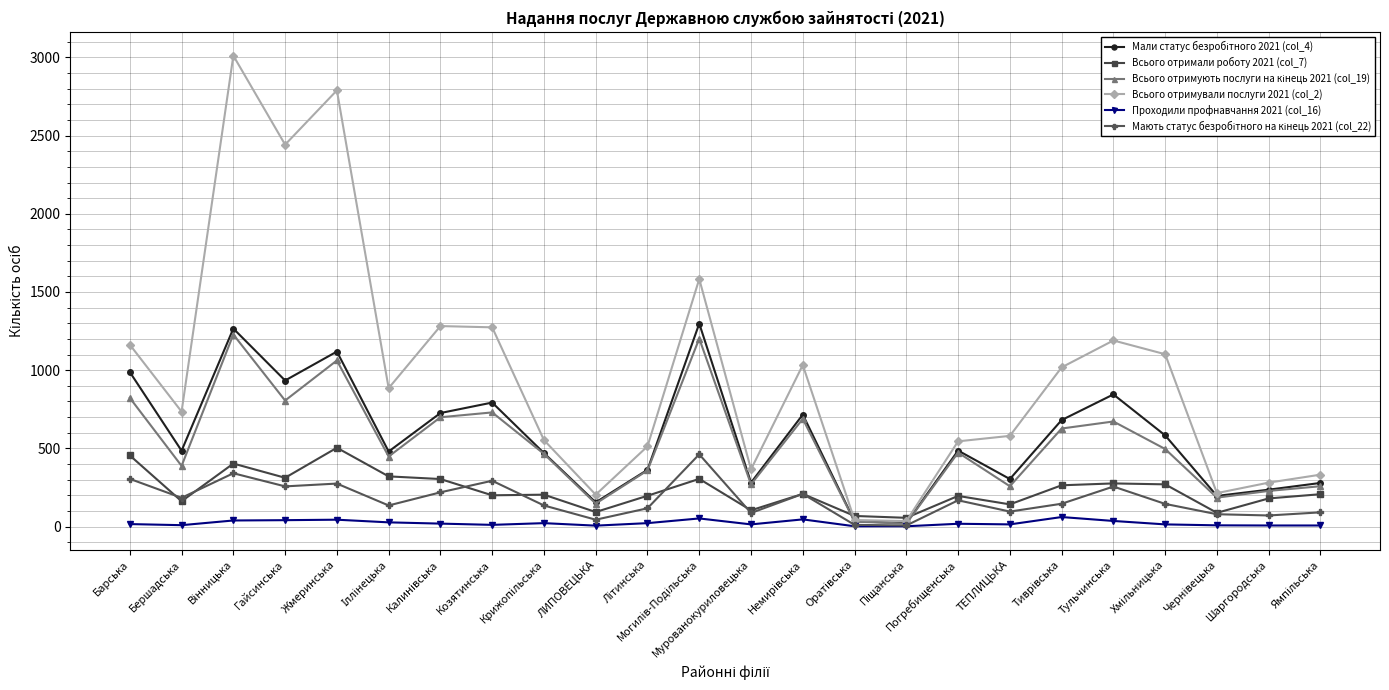

Where is the first local minimum for Всього отримували послуги 2021 (col_2)?

Бершадська